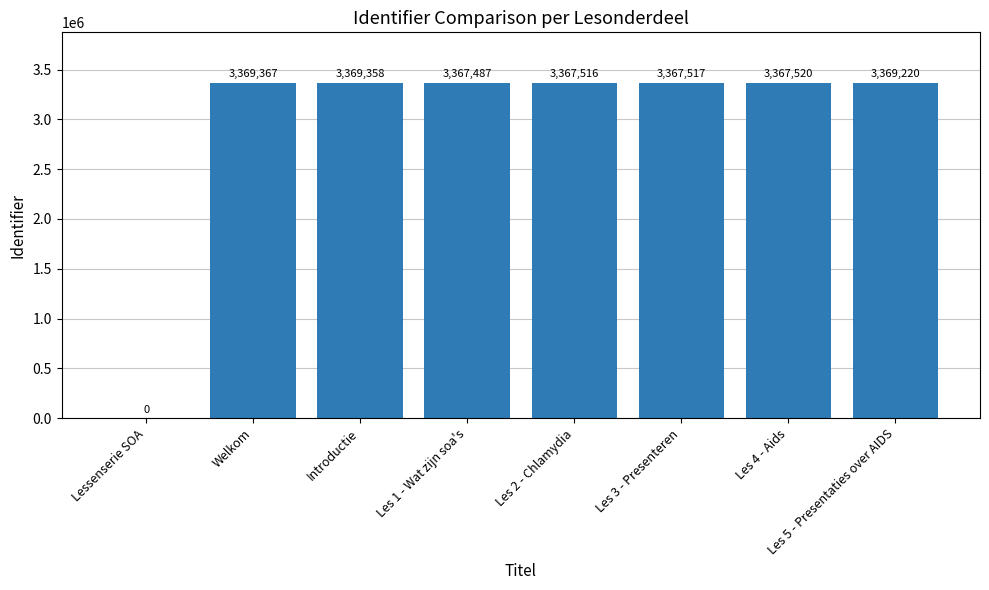

Reading left to right, transcribe all the data shown in this chart.

0	3369367	3369358	3367487	3367516	3367517	3367520	3369220